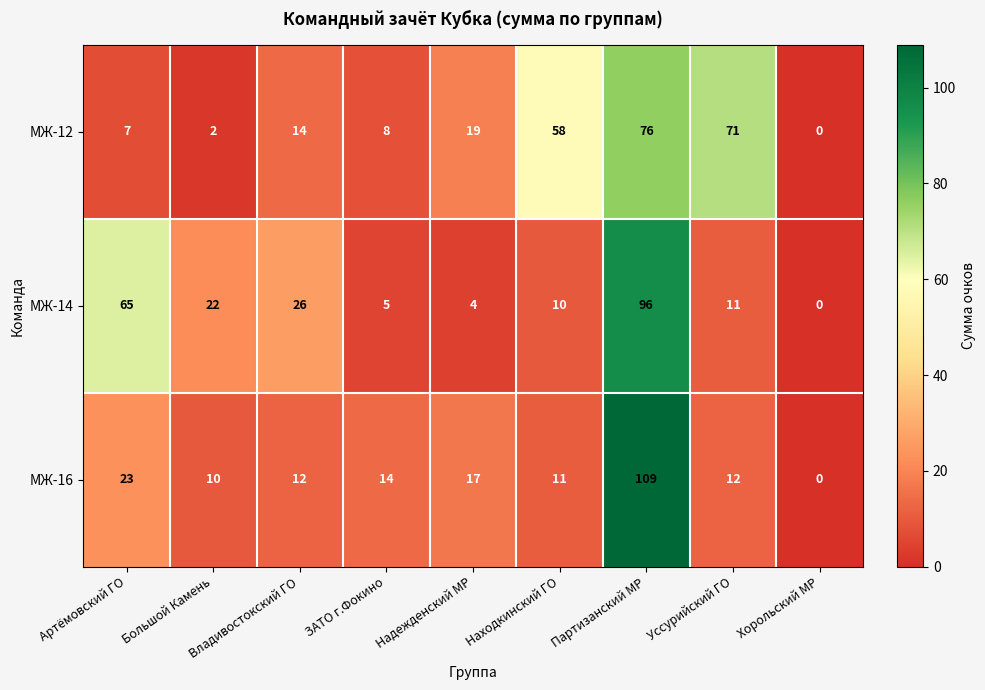

How many data points in МЖ-14 are less than 11?

4